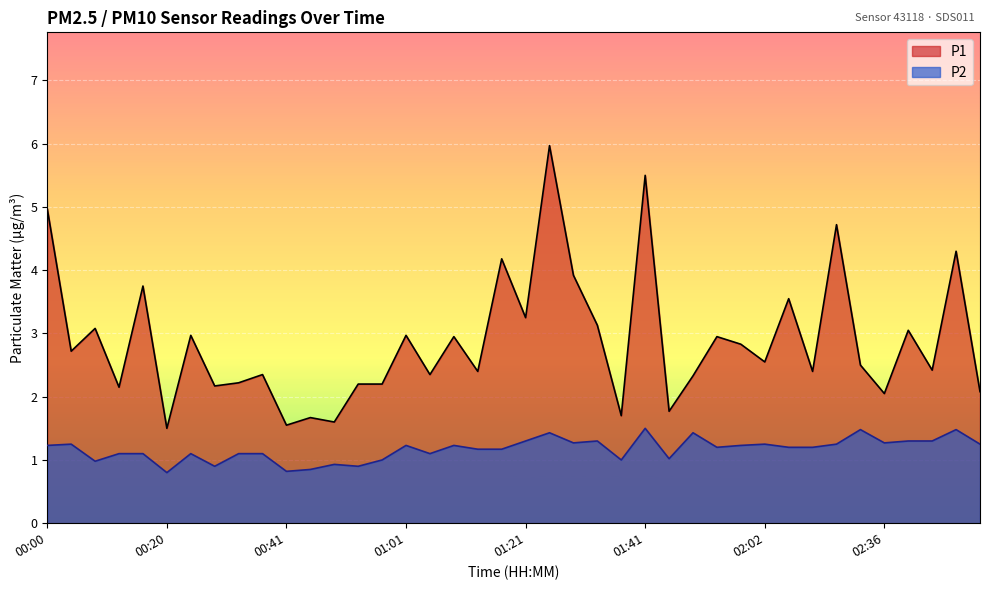

List the series in order of their overall mean, lowest first.

P2, P1